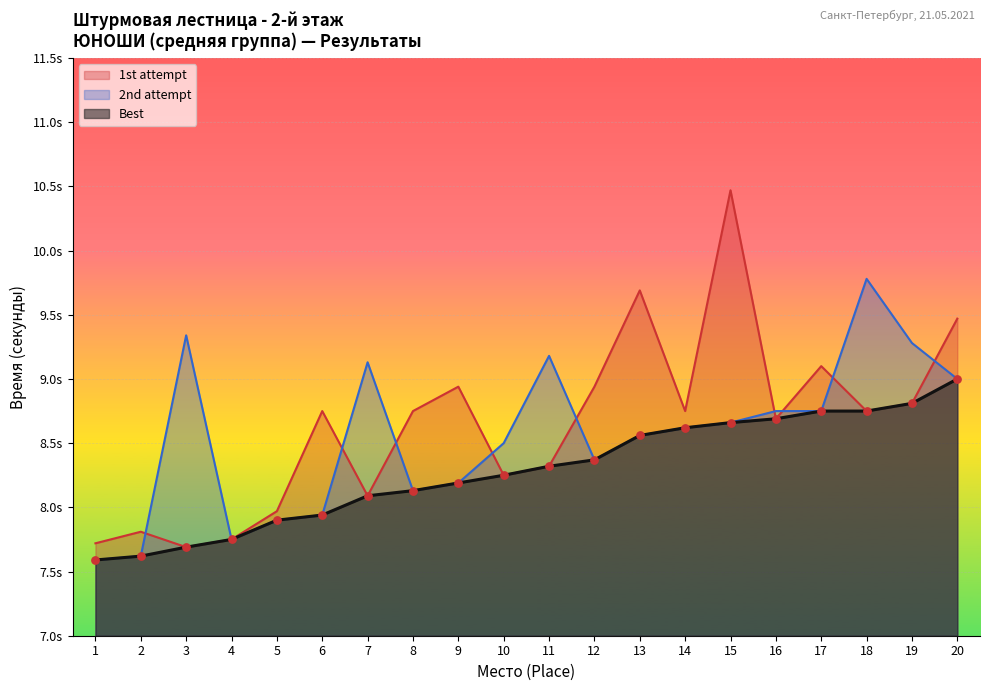

Which series reaches the minimum Y coordinate?

2nd attempt